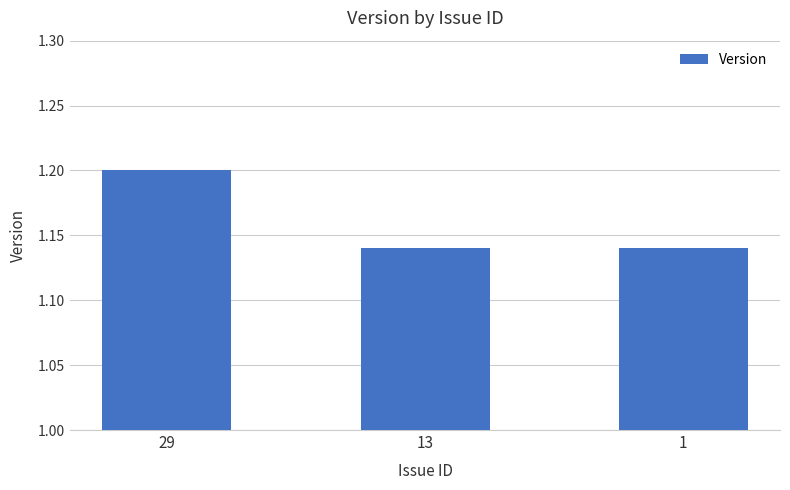

What is the maximum value shown in the chart?

1.2